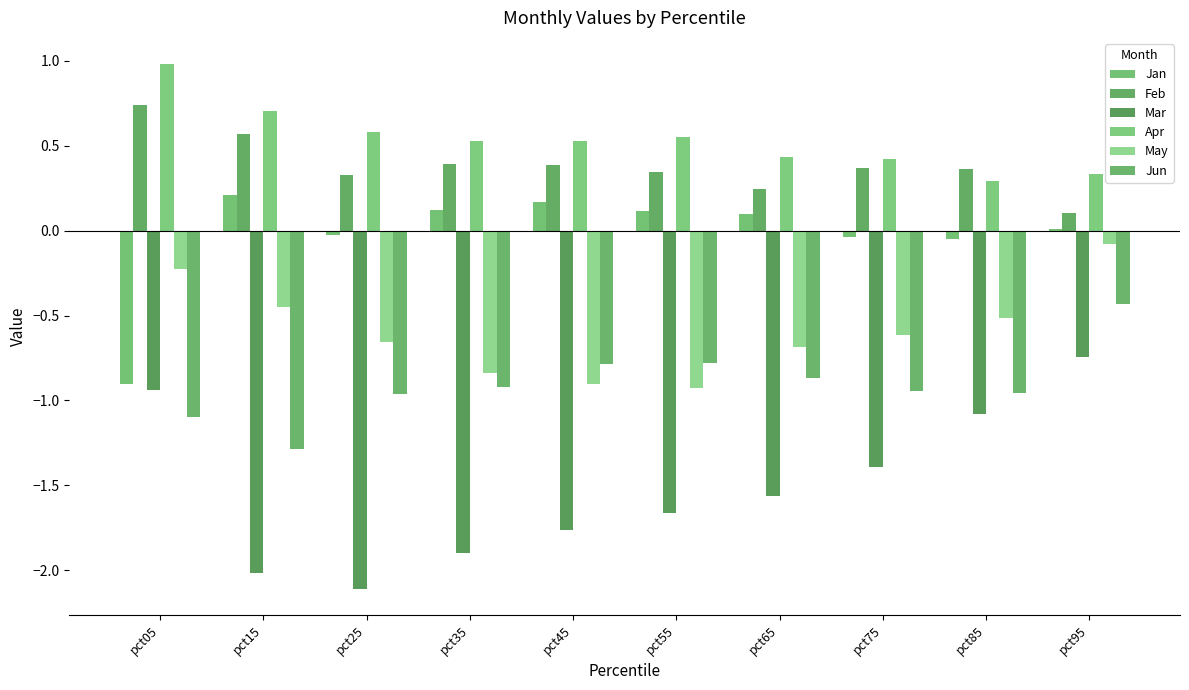

How many groups of bars are there?

10